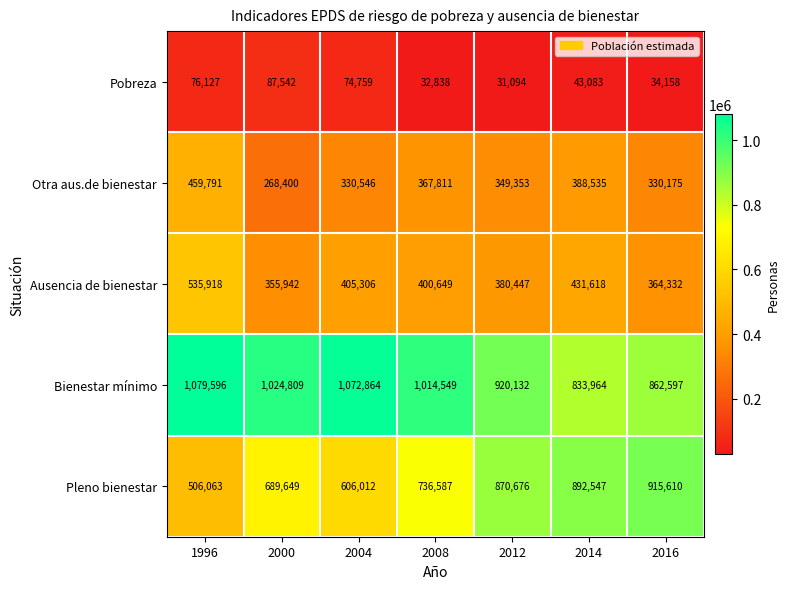

What is the average value of the Ausencia de bienestar series?

410602